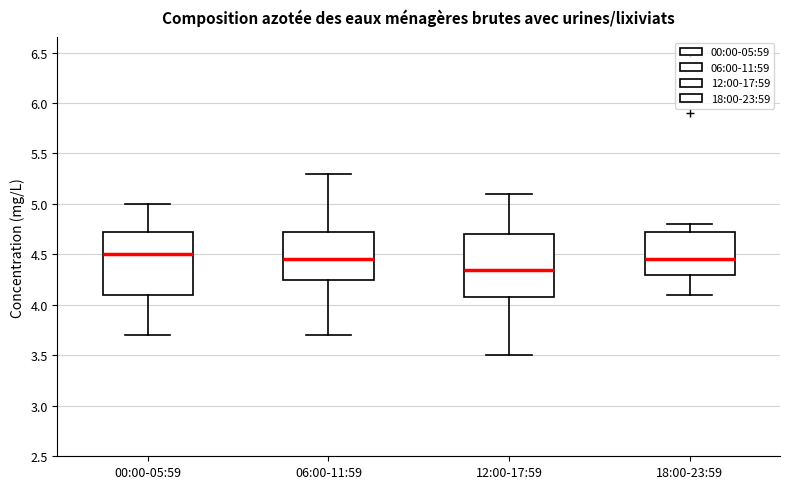

Reading left to right, transcribe this box plot: for each box, give where its median line is, the range the box spans, and where its two whiskers end, as read against the y-axis. The values are not printed on the chart, so give them approximately, as read against the axis.

00:00-05:59: median 4.50, box 4.10 to 4.75, whiskers 3.70 to 5.00
06:00-11:59: median 4.45, box 4.25 to 4.75, whiskers 3.70 to 5.30
12:00-17:59: median 4.35, box 4.10 to 4.70, whiskers 3.50 to 5.10
18:00-23:59: median 4.45, box 4.30 to 4.75, whiskers 4.10 to 4.80